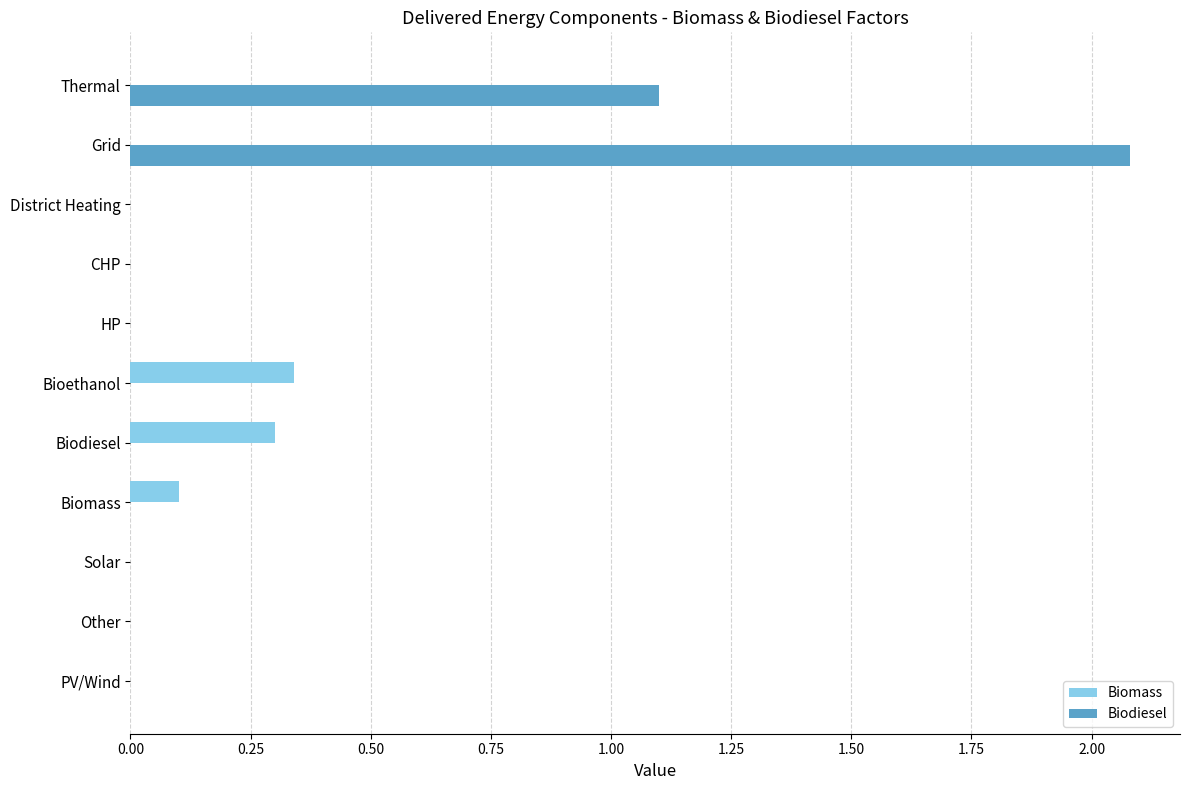

Count the number of data series in this chart.

2